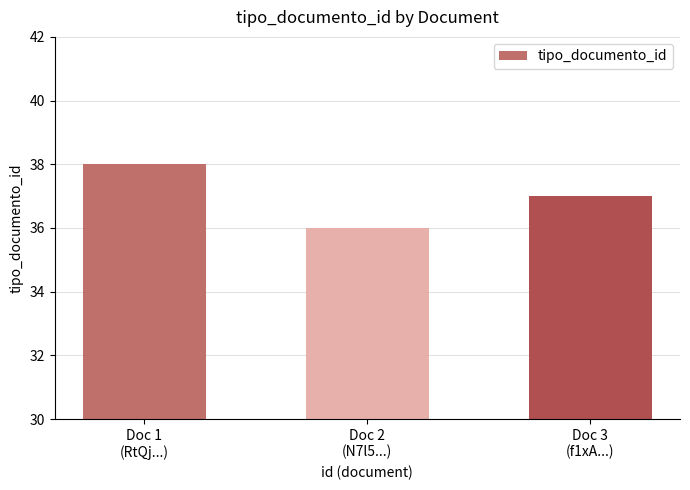

Reading right to left, list all the values displayed in this chart.

37	36	38